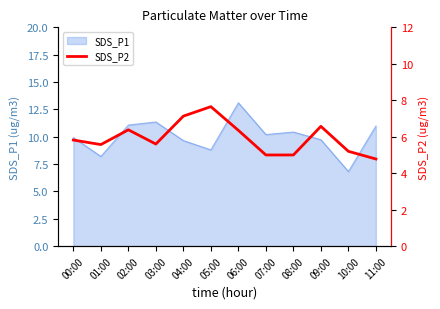

The chart shows a value of 5.6 at 01:00. True or false?

True